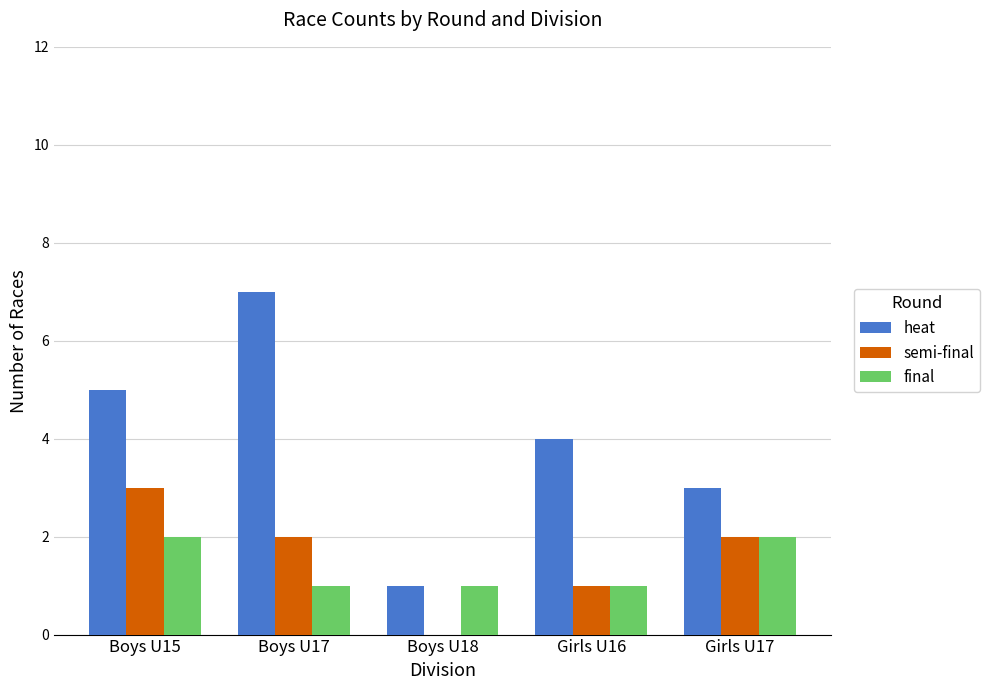

What value does the heat series have at Boys U18?

1